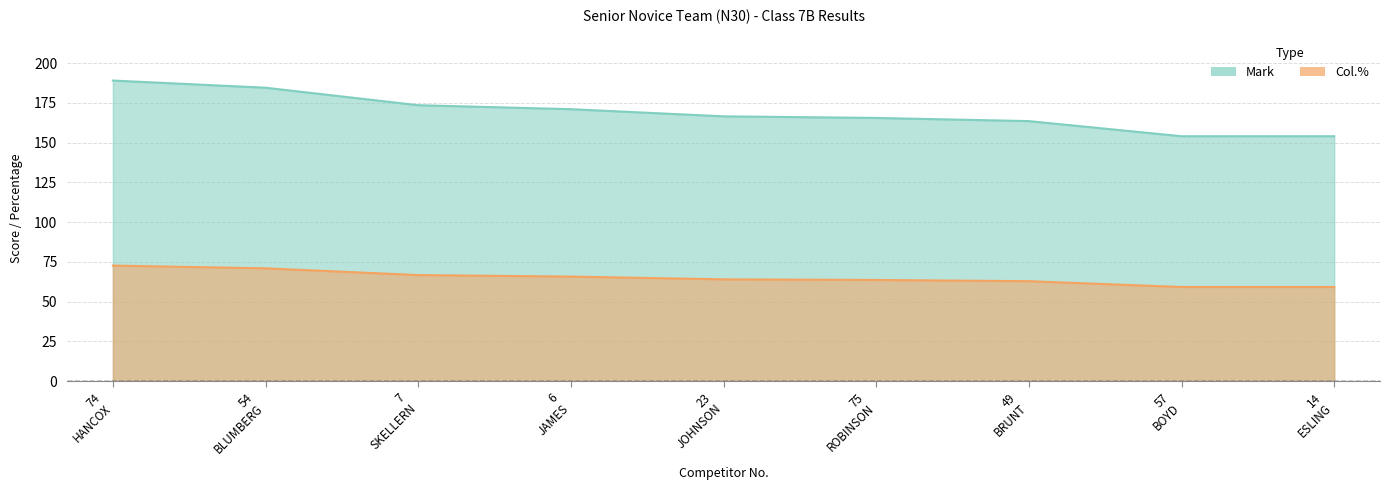

What is the difference between the second highest and second lowest values in the Pct series?

11.7